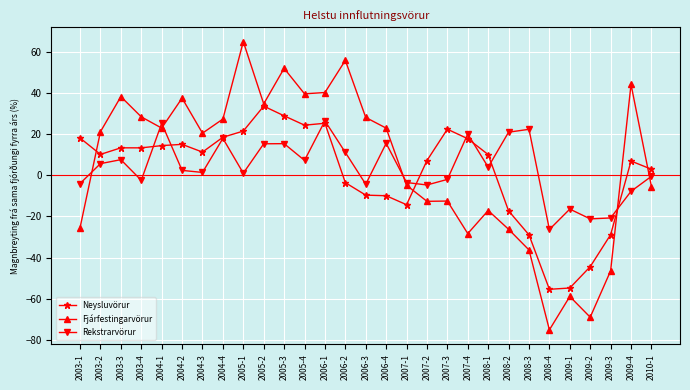

What is the sum of the Rekstrarvörur values at 2005-2 and 2007-3?

13.4